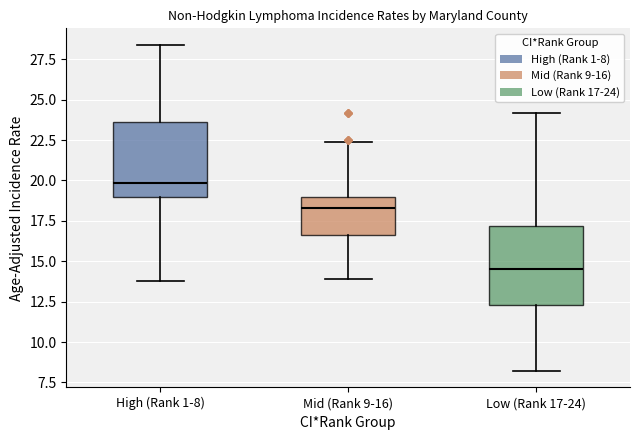

Reading left to right, transcribe this box plot: for each box, give where its median line is, the range the box spans, and where its two whiskers end, as read against the y-axis. The values are not printed on the chart, so give them approximately, as read against the axis.

High (Rank 1-8): median 20.0, box 19.0 to 23.5, whiskers 14.0 to 28.5
Mid (Rank 9-16): median 18.5, box 16.5 to 19.0, whiskers 14.0 to 22.5
Low (Rank 17-24): median 14.5, box 12.5 to 17.0, whiskers 8.0 to 24.0